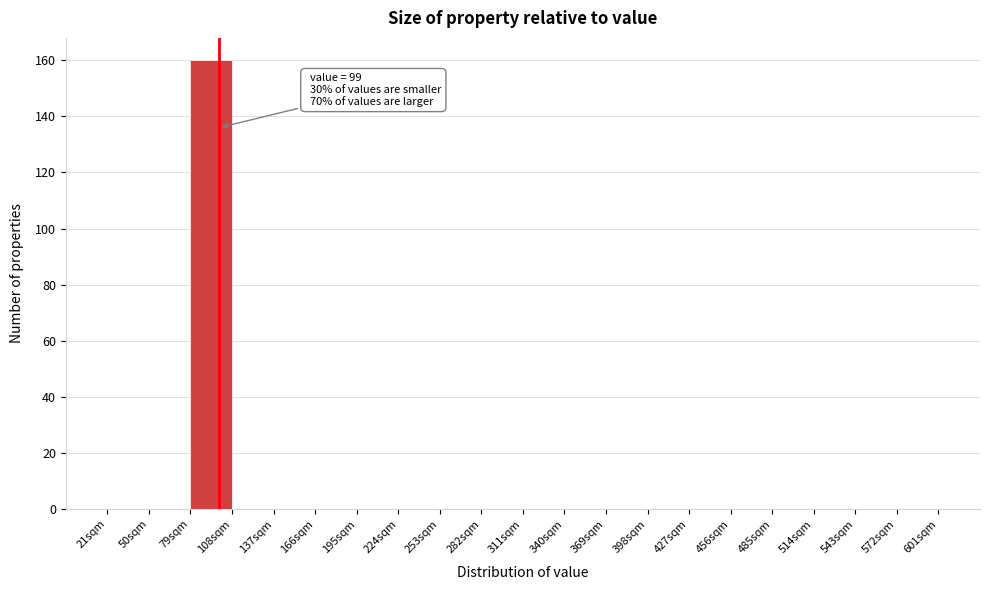

Over which range of the x-axis is the bar tallest?

79 to 108